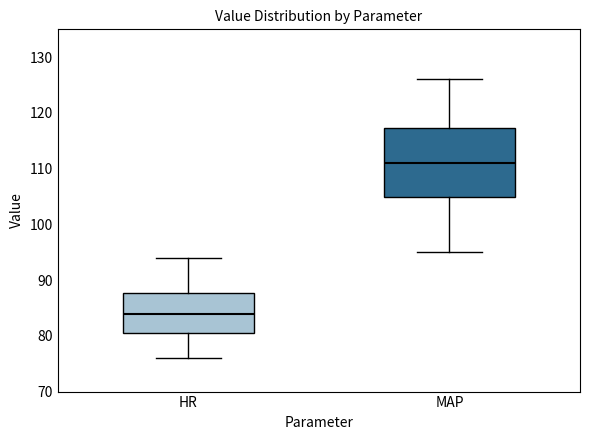

Which box is the tallest, from its lower edge to its upper edge?

MAP